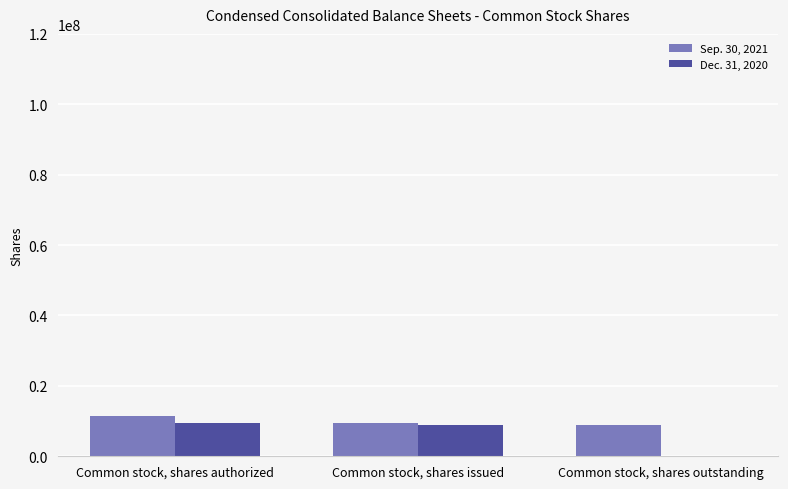

Is it true that Dec. 31, 2020 equals 14247862 at Common stock, shares issued?

False